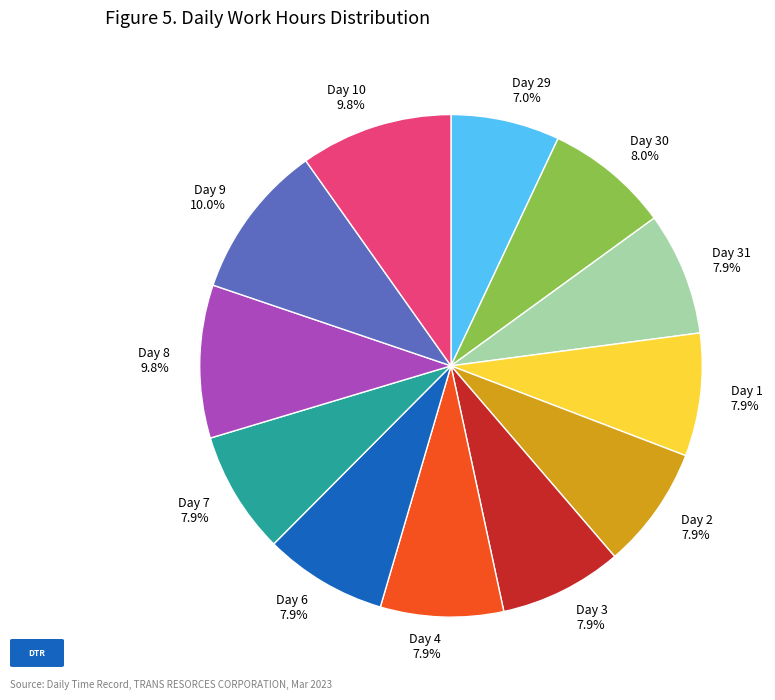

Does Day 31 7.9% represent more than half of the total?

No